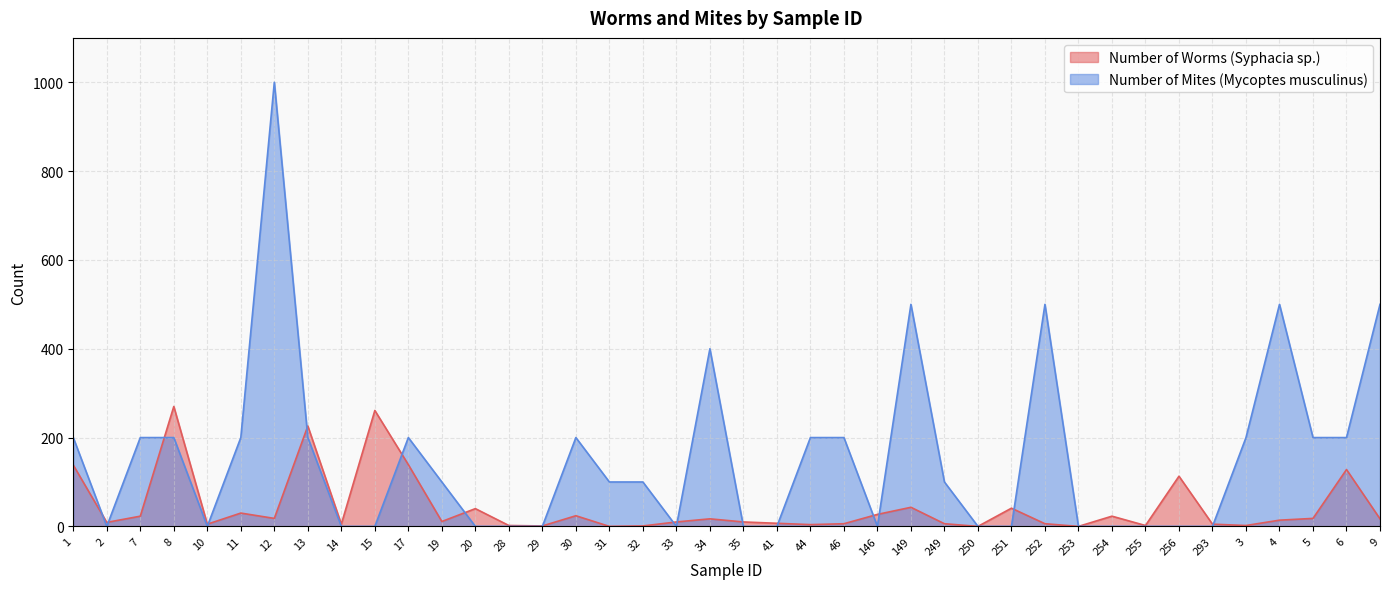

Is it true that Number of Worms (Syphacia sp.) equals 2 at 28?

True